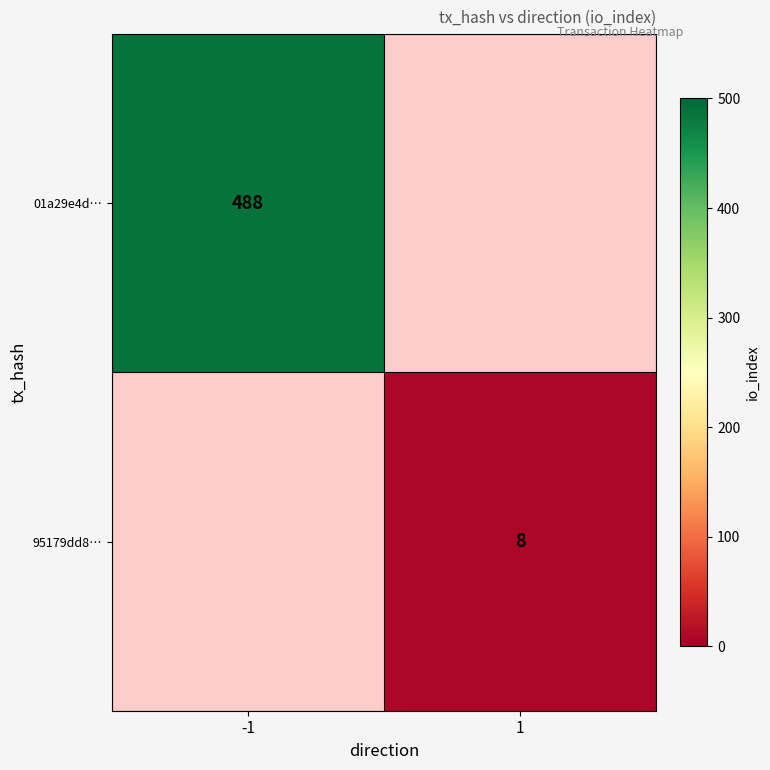

True or false: 95179dd8… has a value of 8 at 1.

True